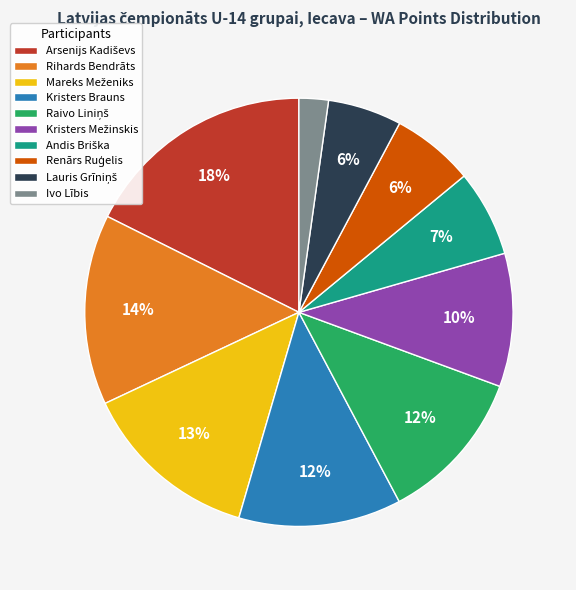

Does any single category account for the majority?

No